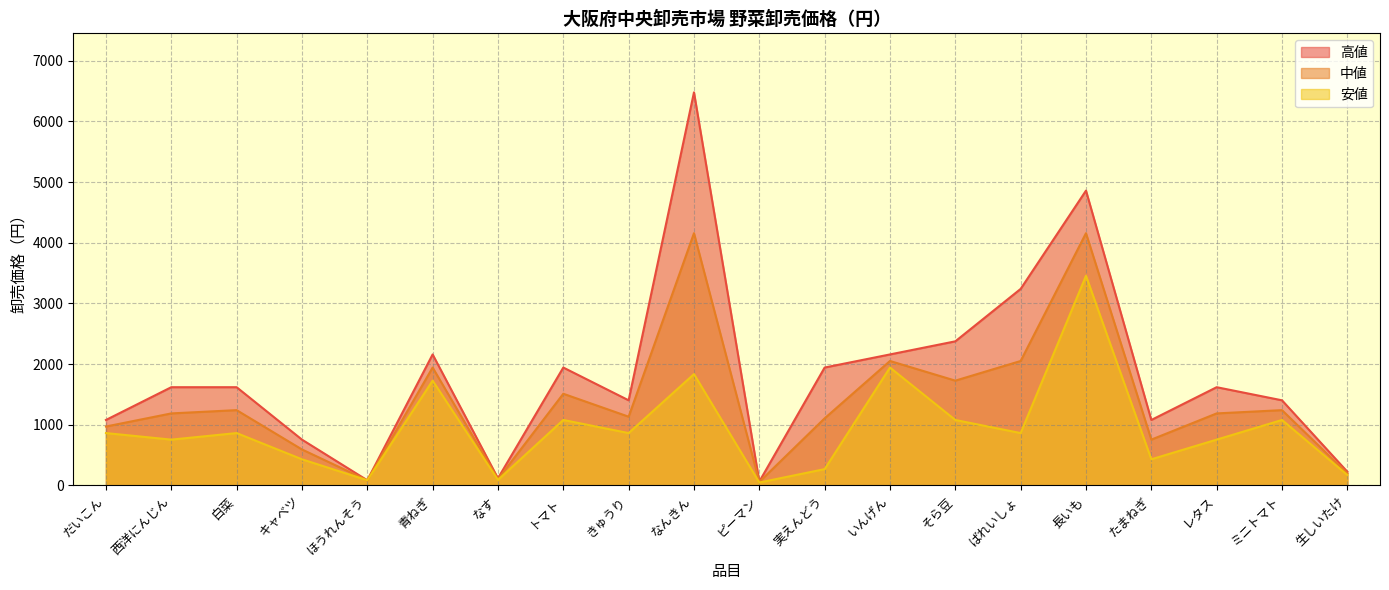

Where does the 高値 series first go above 1620?

青ねぎ